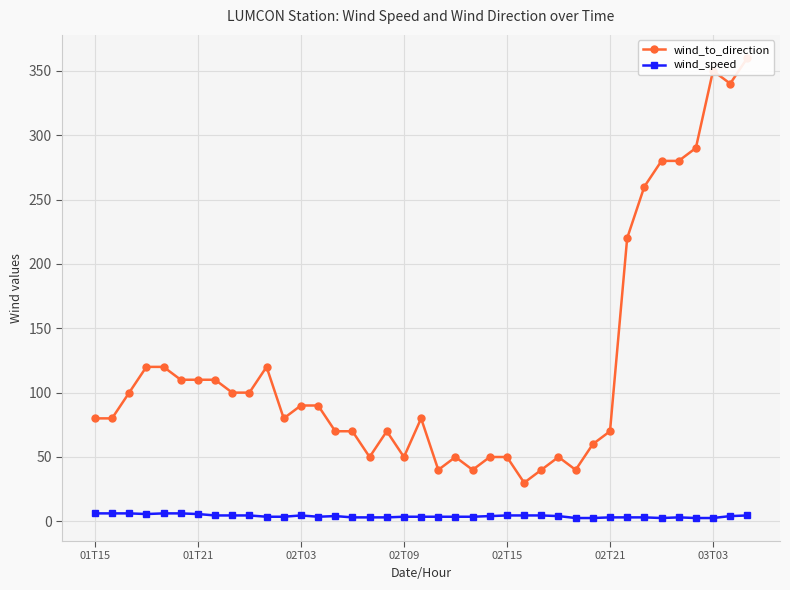

Count the number of categories in the chart.

39